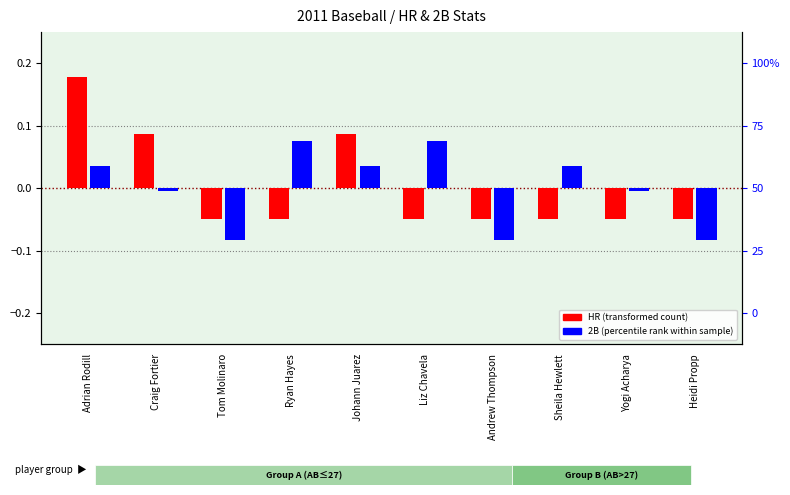

List the series in order of their peak value, highest first.

HR (transformed count), 2B (percentile rank within sample)